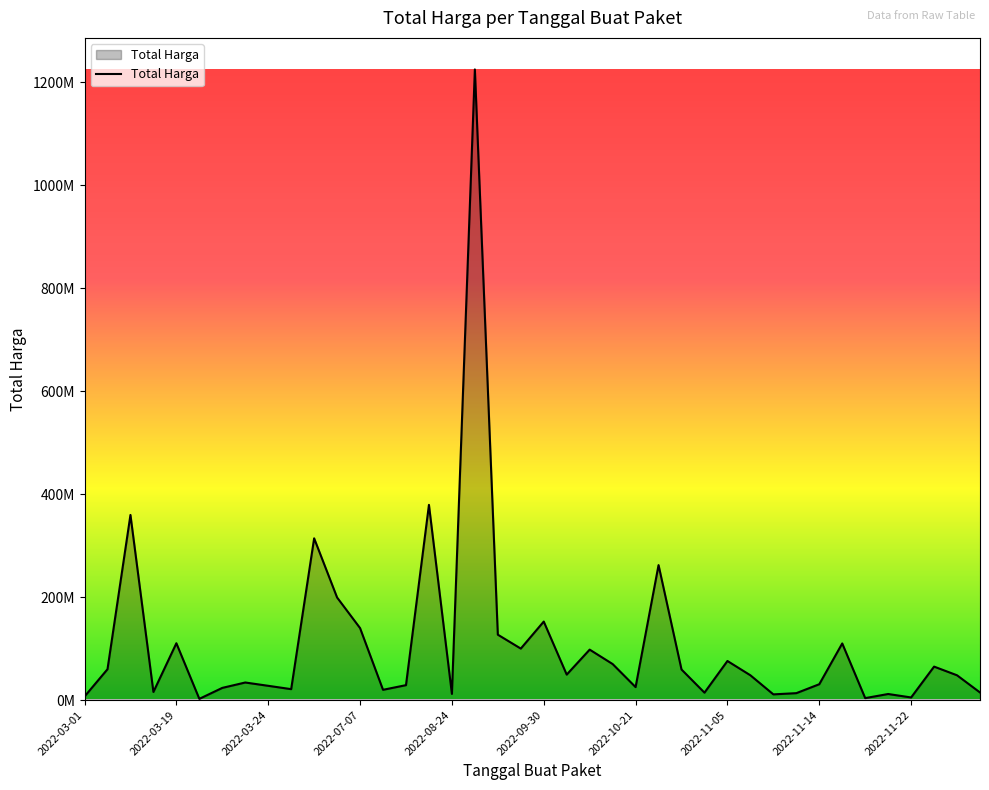

Does the chart have visible grid lines?

No